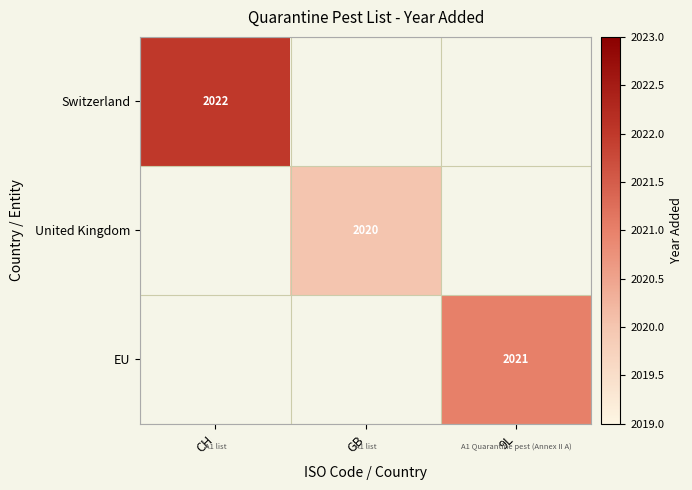

The value of EU at 9L is 2021. True or false?

True